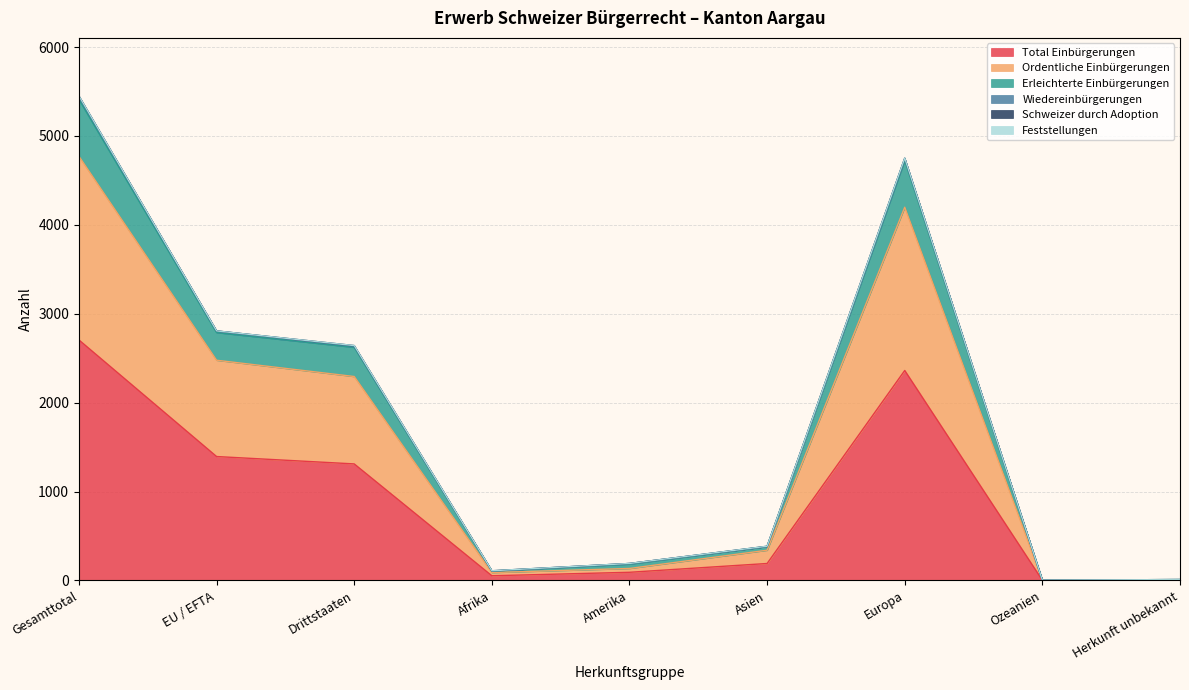

What is the maximum value shown in the chart?

5449